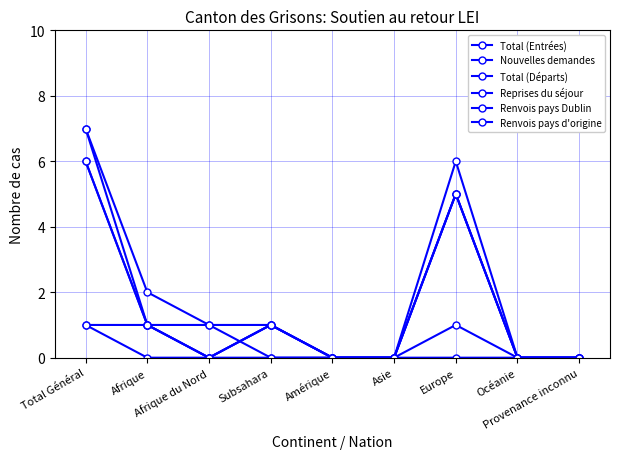

What is the difference between the maximum and minimum values in the Reprises du séjour series?

1